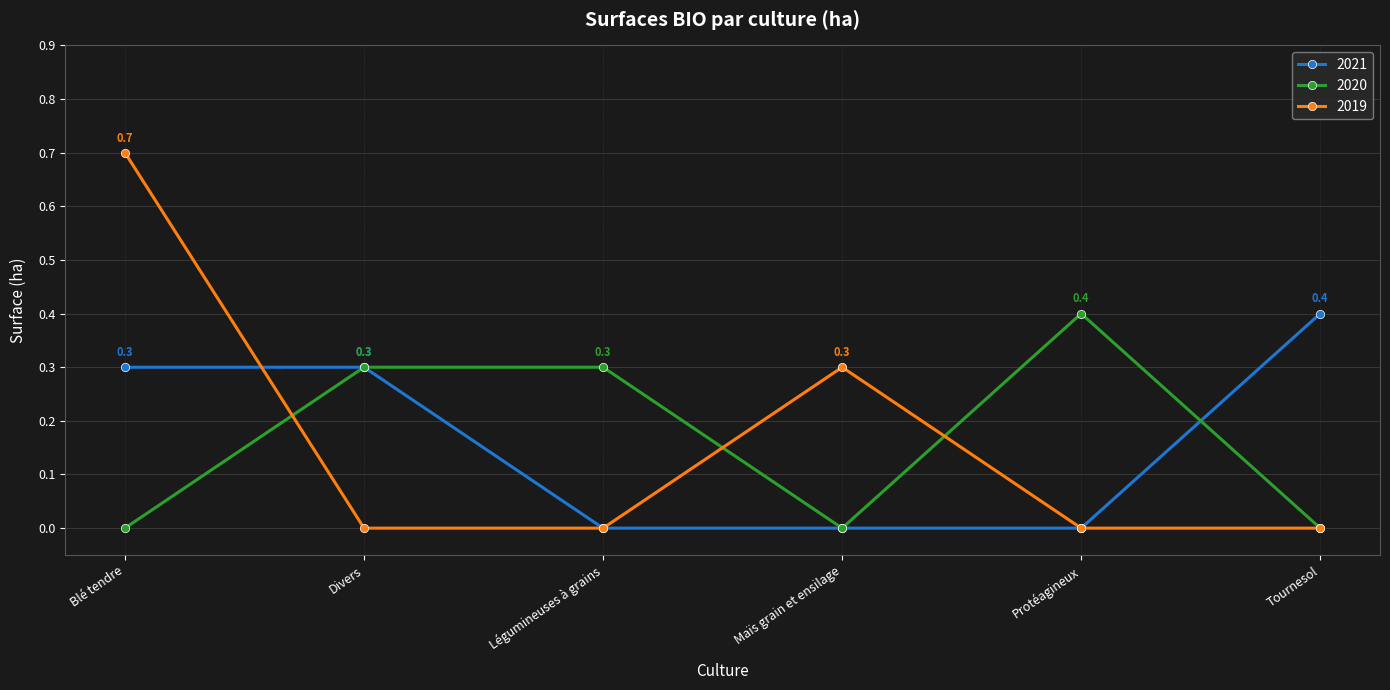

Is it true that 2019 equals -0.4 at Tournesol?

False